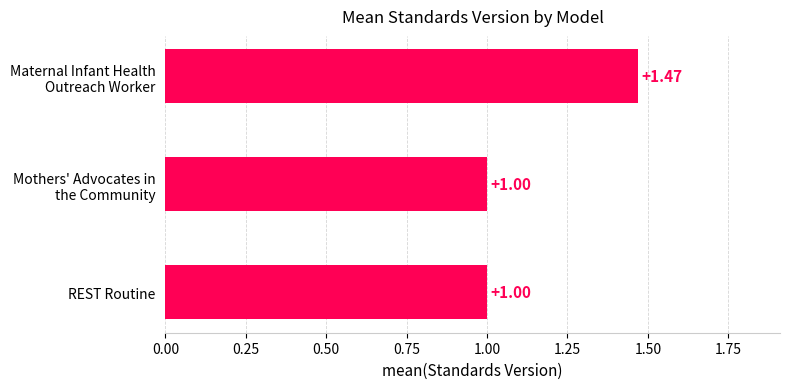

What is the sum of all values?

3.5